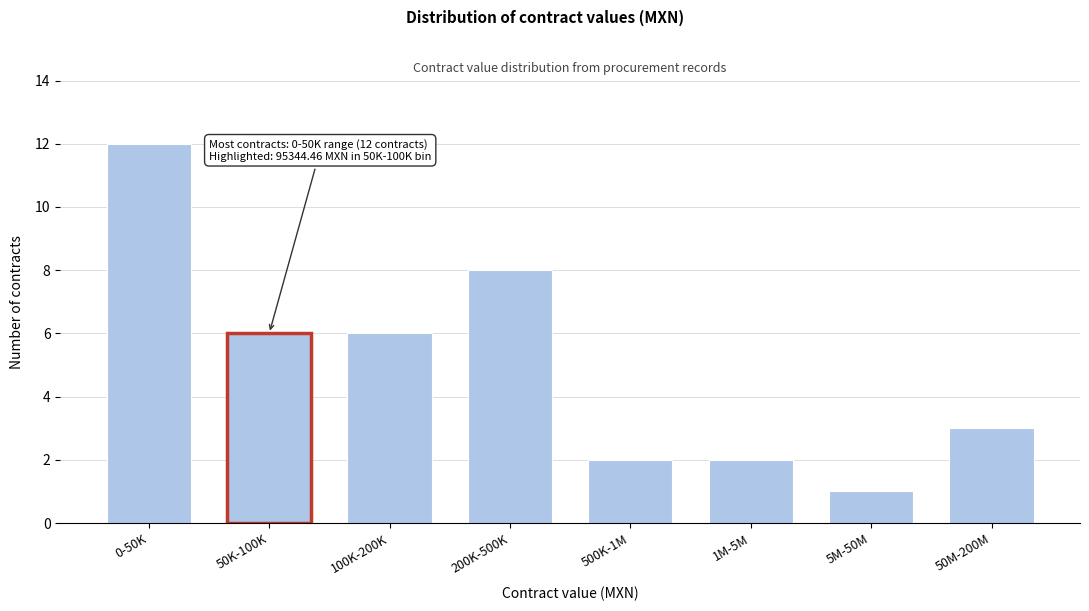

Reading left to right, what are all the values shown in this chart?

0-50K=12	50K-100K=6	100K-200K=6	200K-500K=8	500K-1M=2	1M-5M=2	5M-50M=1	50M-200M=3